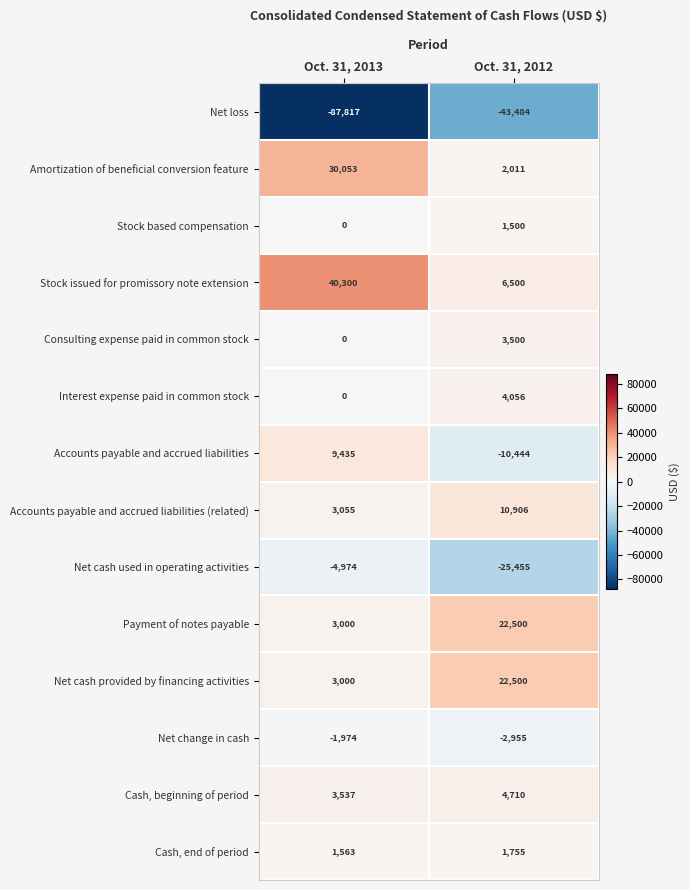

How many series are shown in this chart?

14